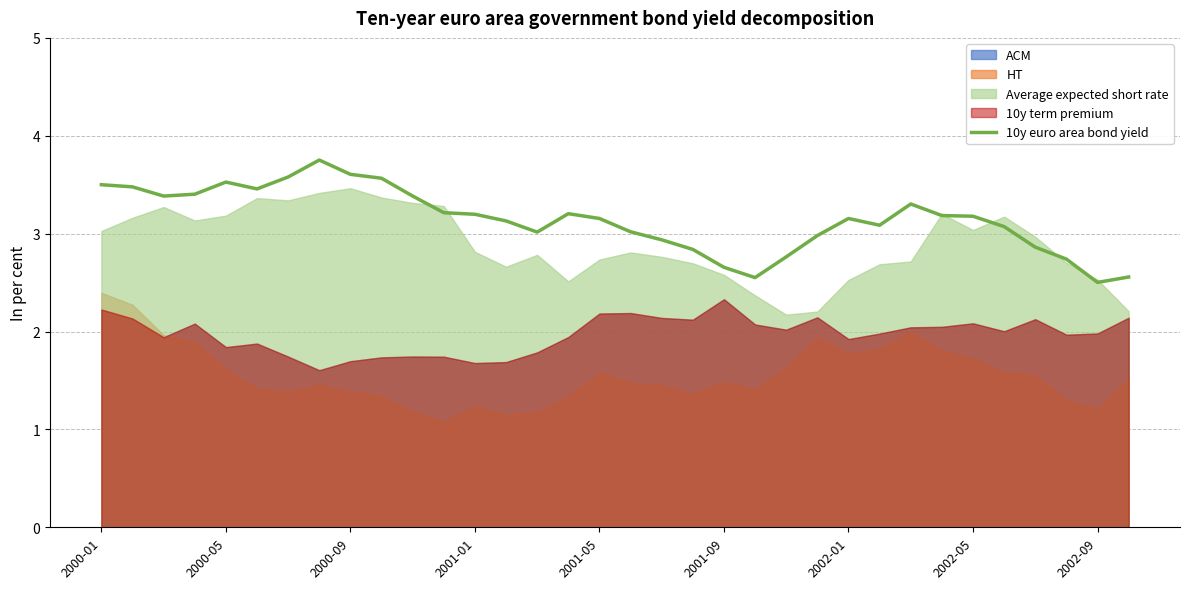

Is it true that 10y euro area bond yield equals 5.4 at 2000-01?

False